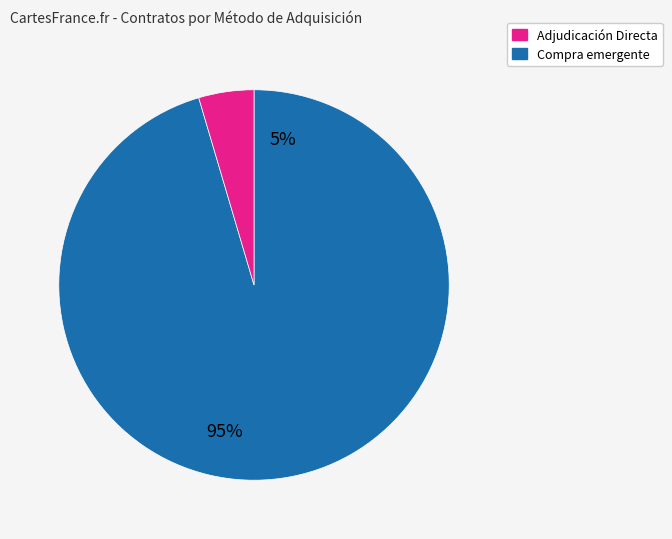

To the nearest percent, what is the combined percentage of Adjudicación Directa and Compra emergente en unidades de servicio?

100%